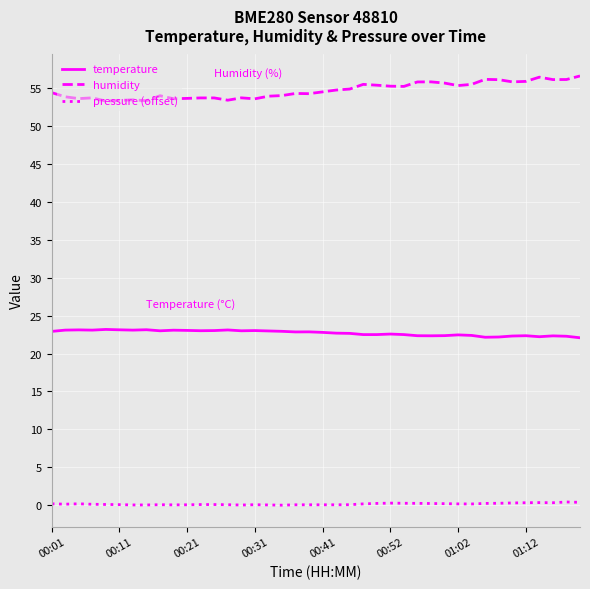

What is the highest value of the humidity series?

56.6